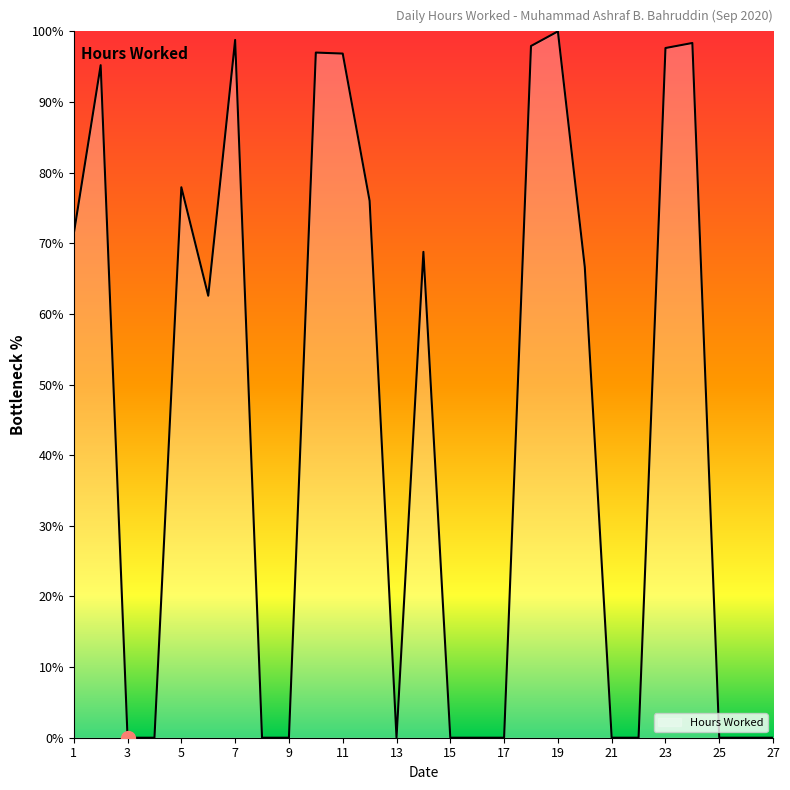

What is the difference between the maximum and minimum values?

100.0